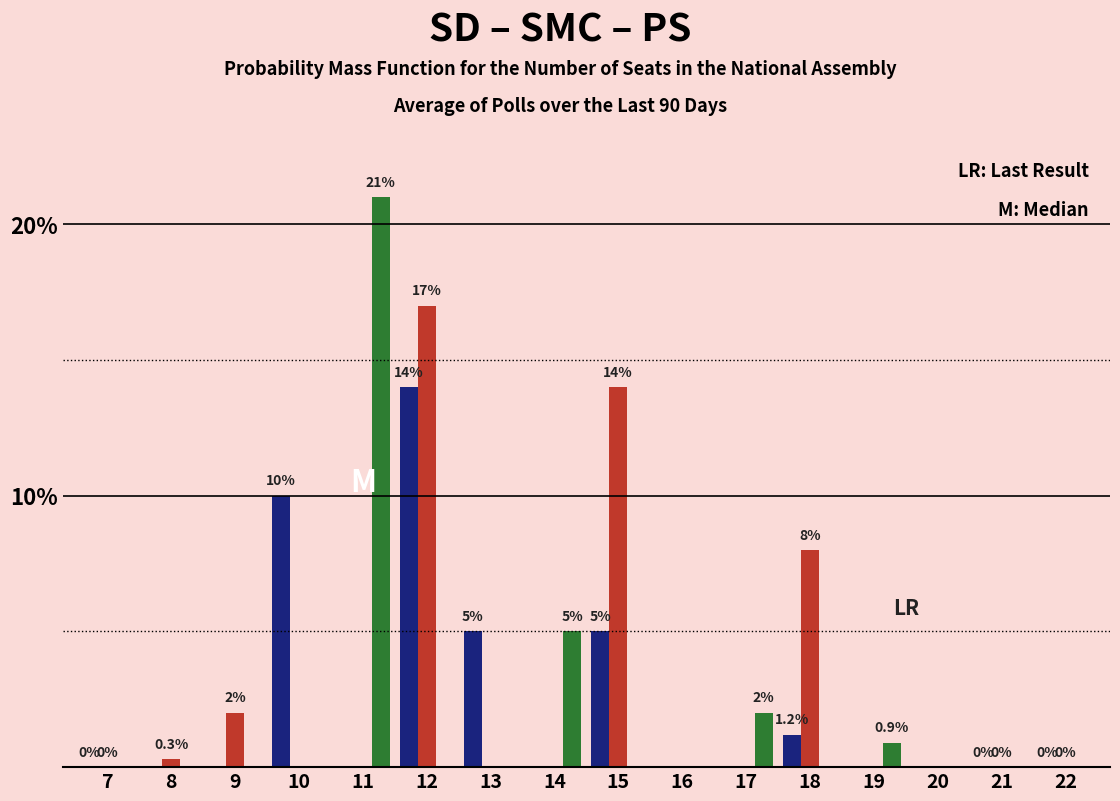

What is the greatest value displayed?

21.0